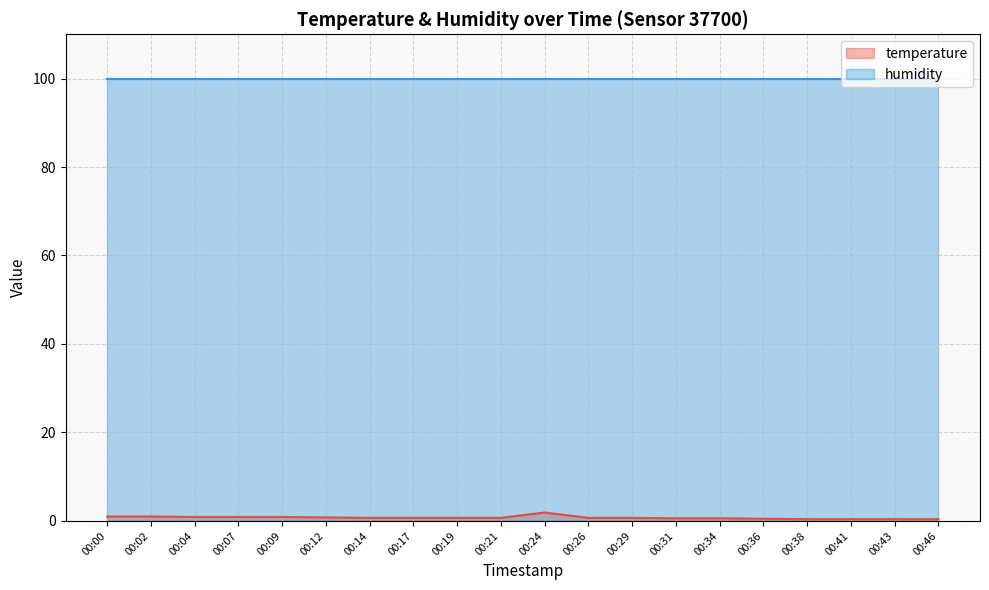

What is the sum of all values?

14.9